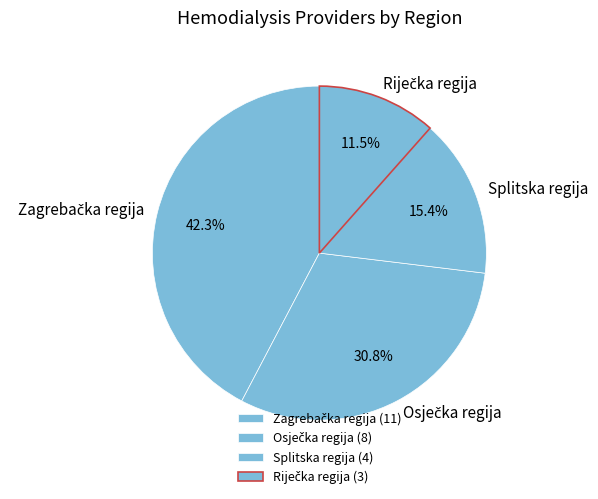

What portion of the pie excludes Splitska regija?

84.6%